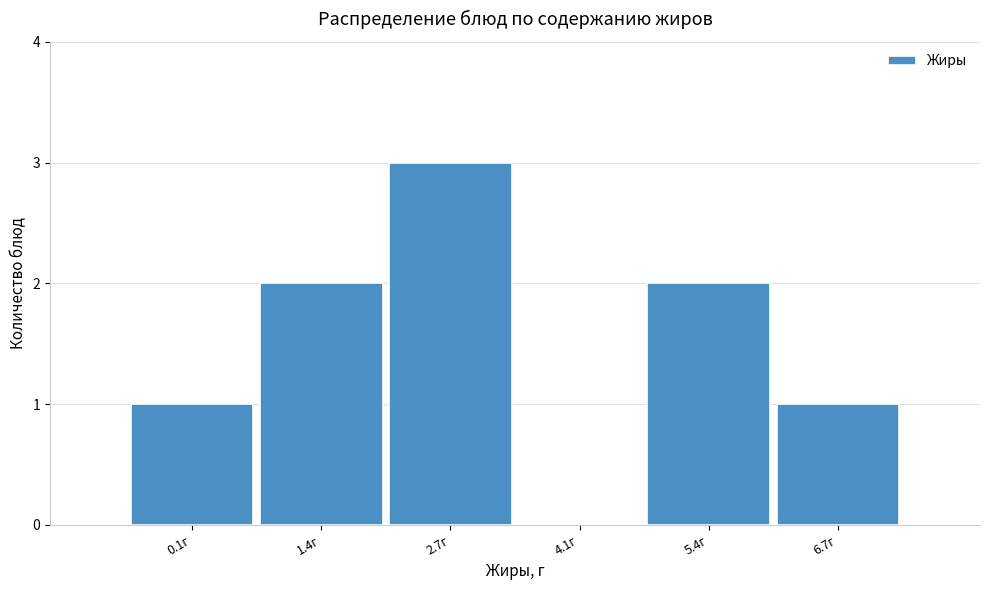

Reading right to left, transcribe all the data shown in this chart.

6.7г=1	5.4г=2	4.1г=0	2.7г=3	1.4г=2	0.1г=1